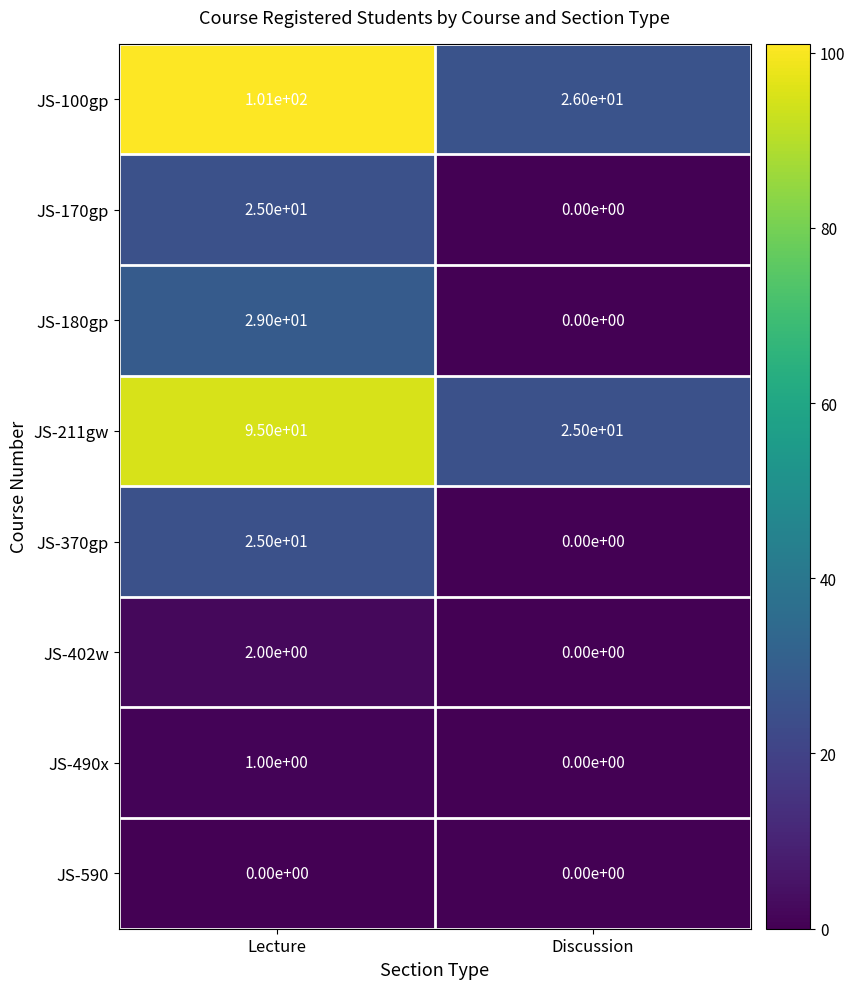

Which series has the widest spread of values?

JS-100gp